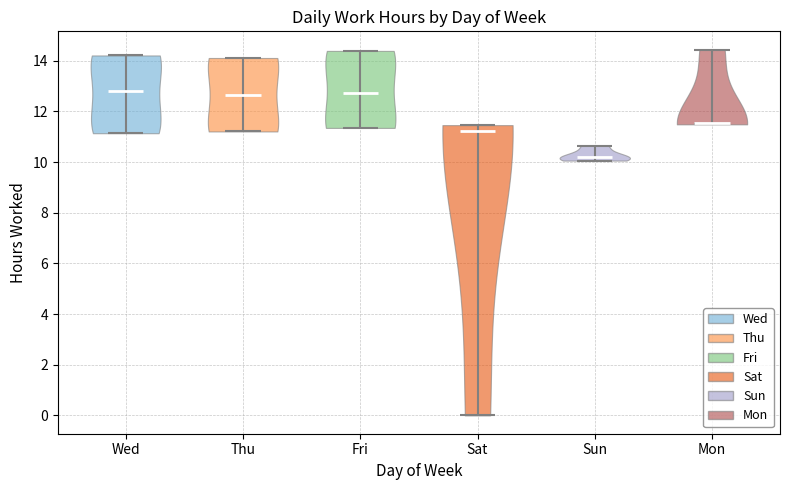

Which violin has the lowest median line?

Sun